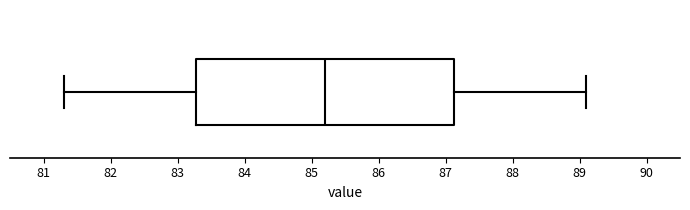

Read this box plot against the x-axis: the position of the median line, the range covered by the box, and the ends of both whiskers. The values are not printed on the chart, so give them approximately, as read against the axis.

median 85.2, box 83.3 to 87.1, whiskers 81.3 to 89.1